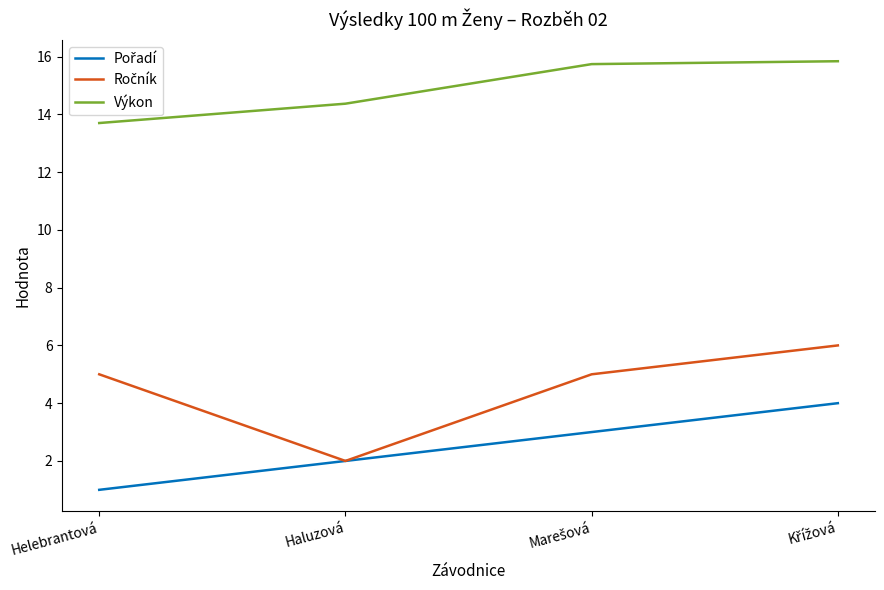

What is the difference between the maximum and minimum values in the Výkon series?

2.1